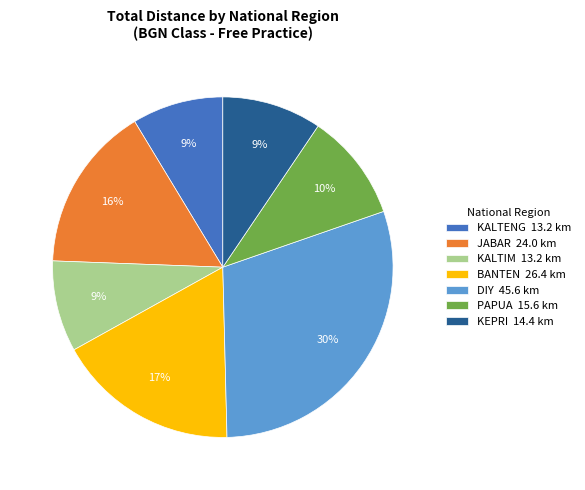

How many slices are in this pie chart?

7